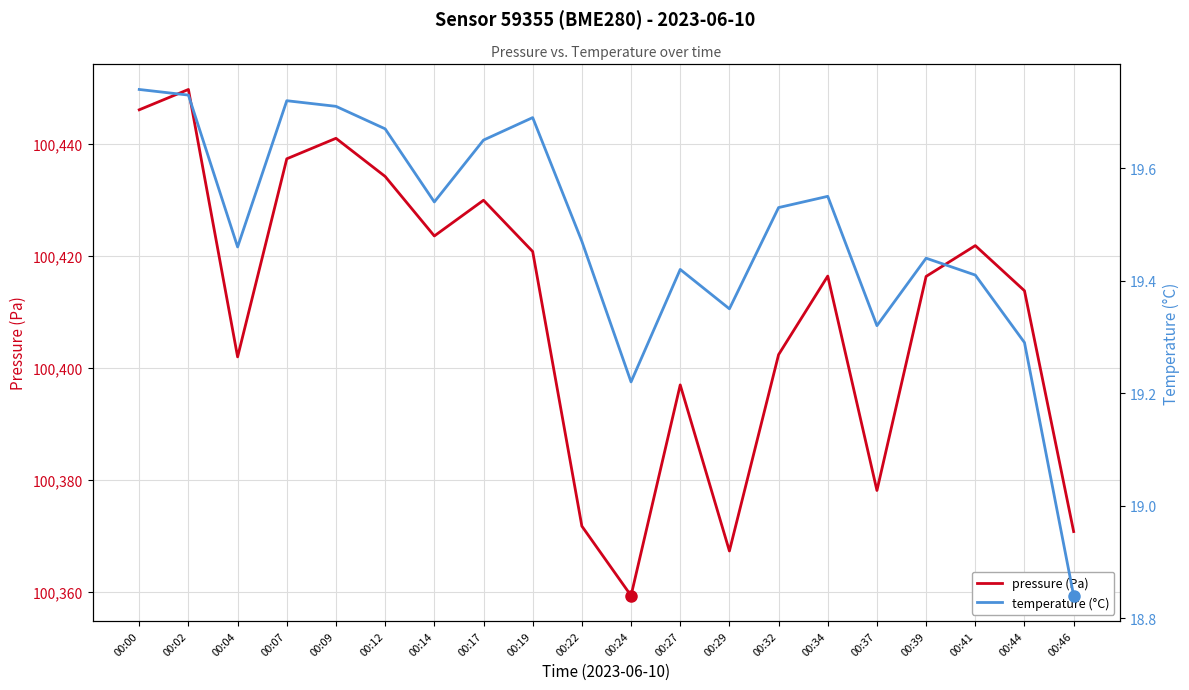

What is the value of the pressure (Pa) point at the 10th from the left?

100371.7